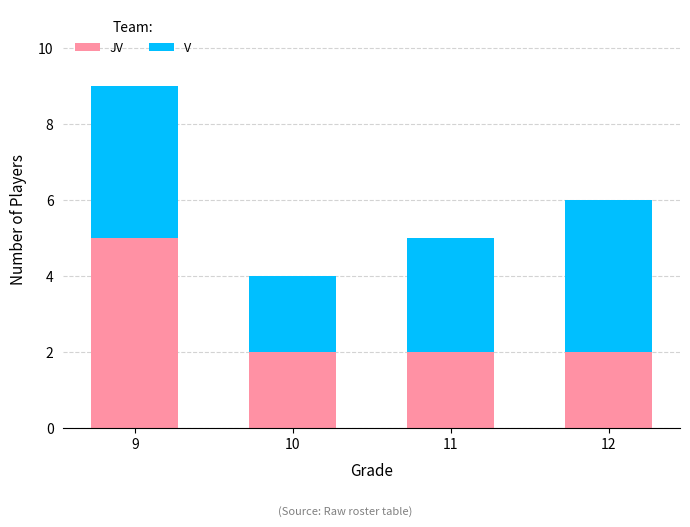

At which category is the sum across all series the highest?

9